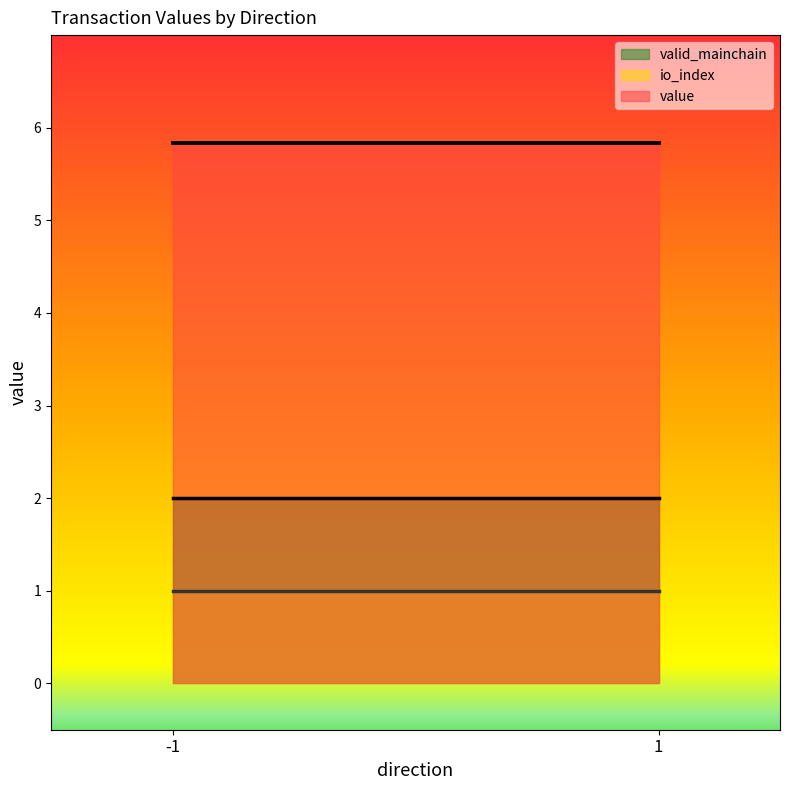

Reading left to right, what are all the values shown in this chart?

io_index: -1_0=0.0	-1_1=1.0	1_0=0.0	1_1=1.0
value: -1_0=0.0	-1_1=5.8	1_0=0.0	1_1=5.8
valid_mainchain: -1_0=1.0	-1_1=1.0	1_0=1.0	1_1=1.0